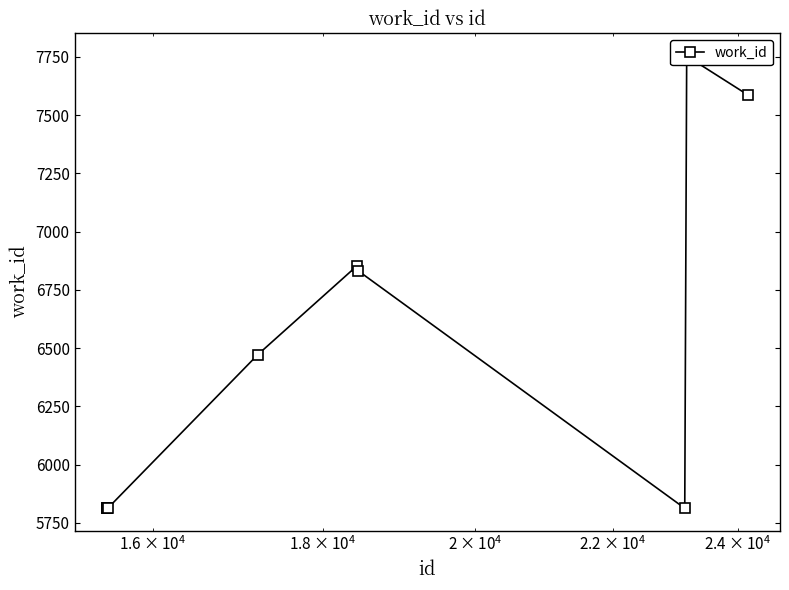

How many series are shown in this chart?

1